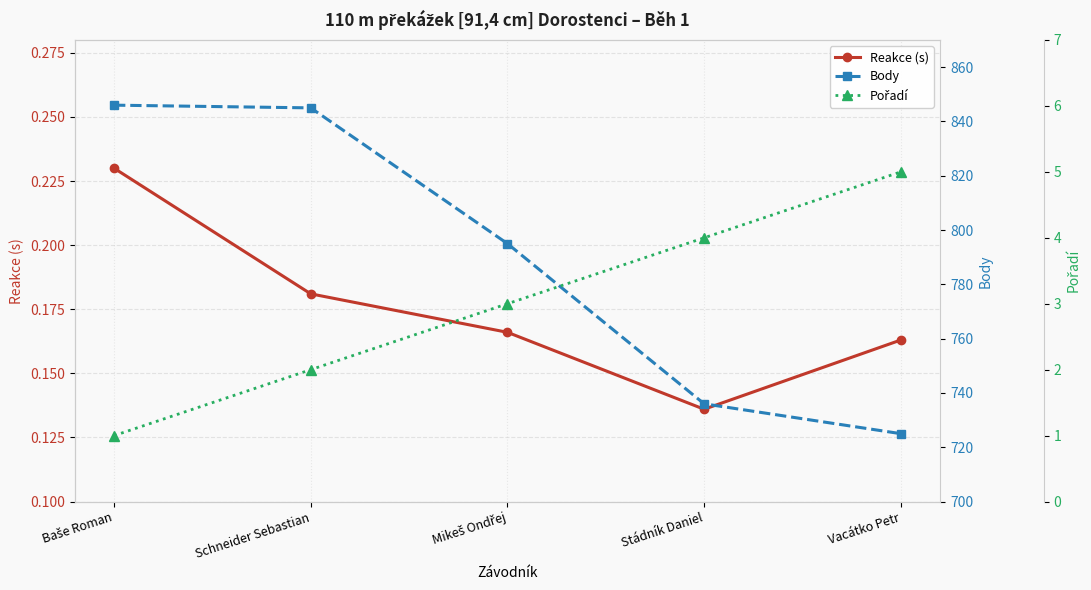

The Body series shows 340.9 at Stádník Daniel. True or false?

False